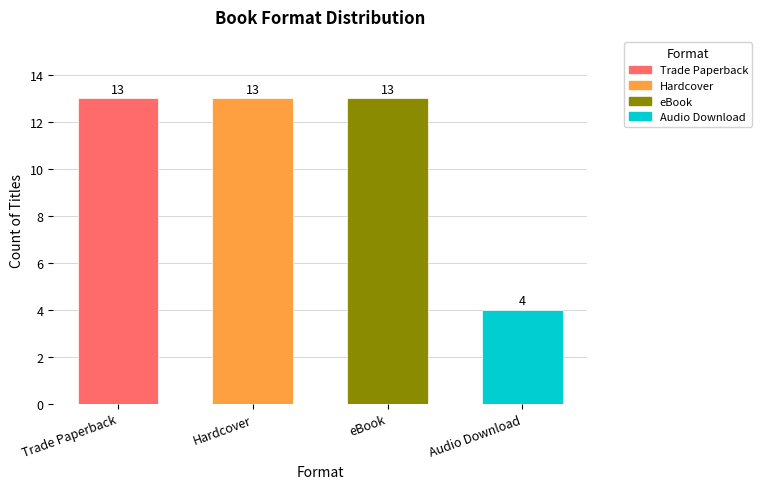

Is it true that the value at Trade Paperback is 13?

True